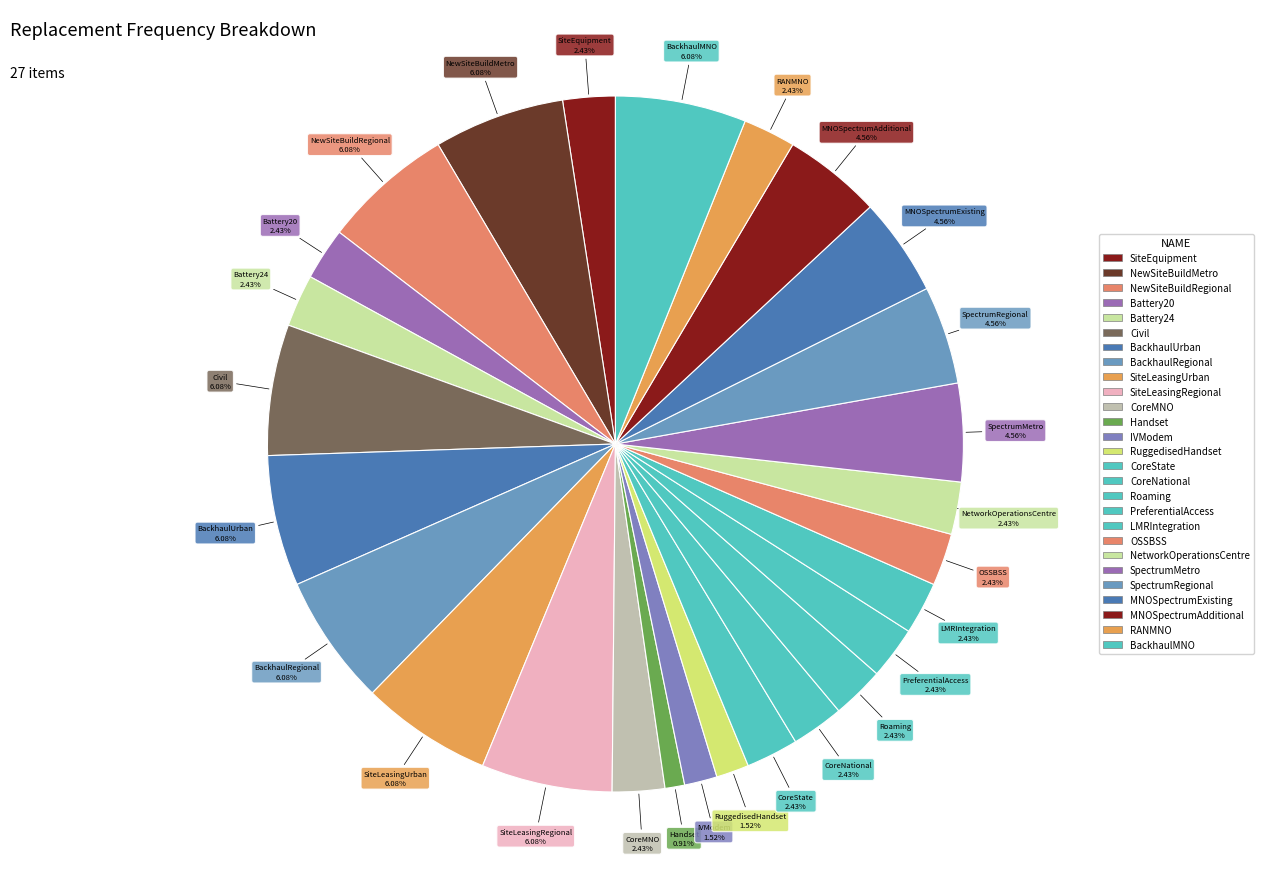

The CoreState slice represents 11% of the pie. True or false?

False